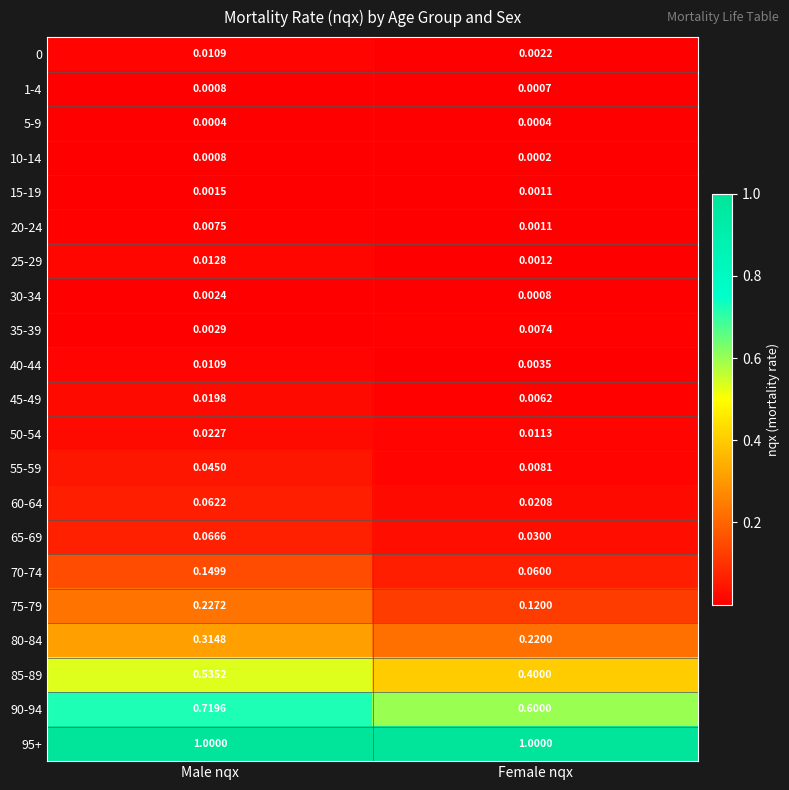

At which category is the sum across all series the highest?

Male nqx